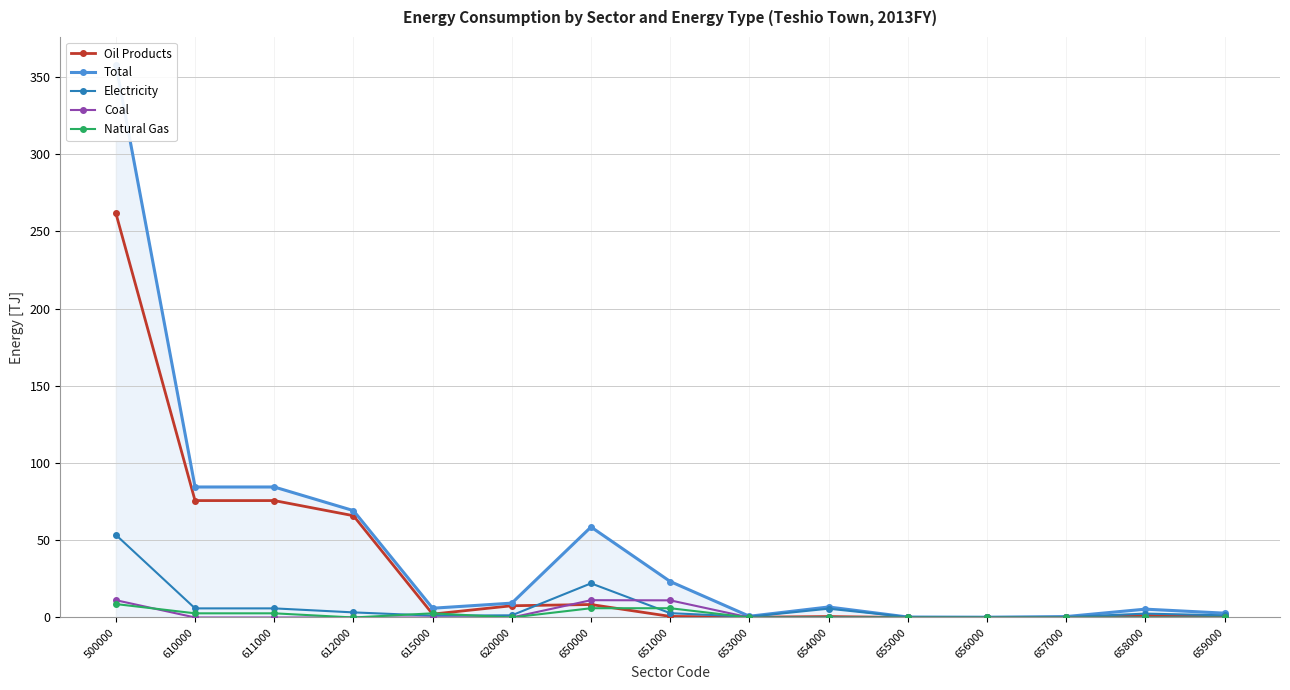

What are all the series names shown in the legend?

Oil Products, Total, Electricity, Coal, Natural Gas